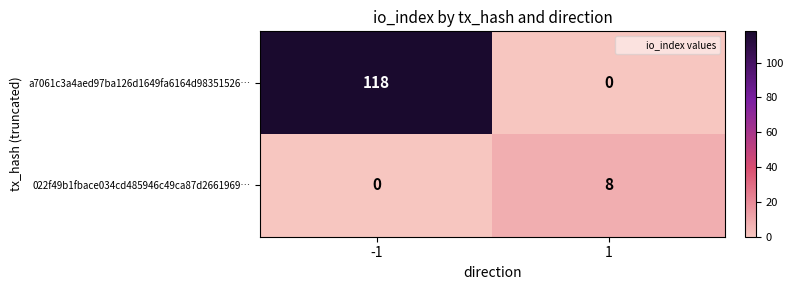

At which category is the sum across all series the highest?

-1